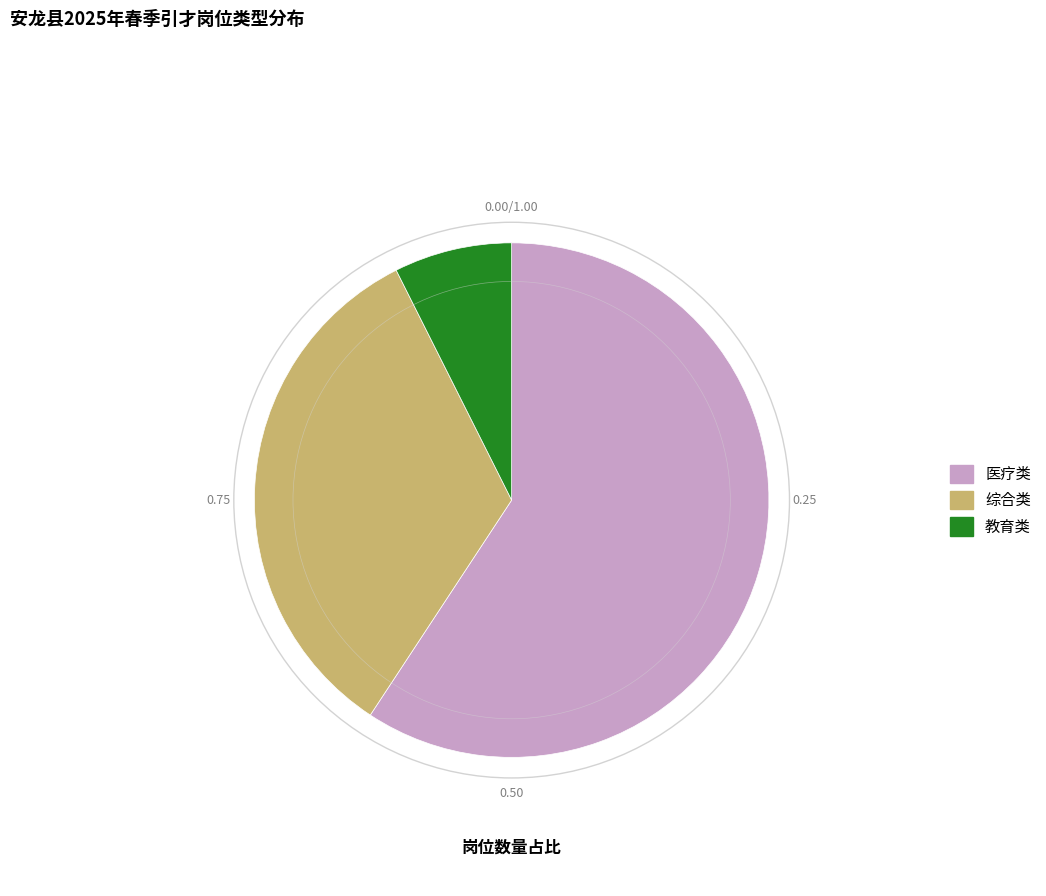

Which has a higher value, 教育类 or 医疗类?

医疗类